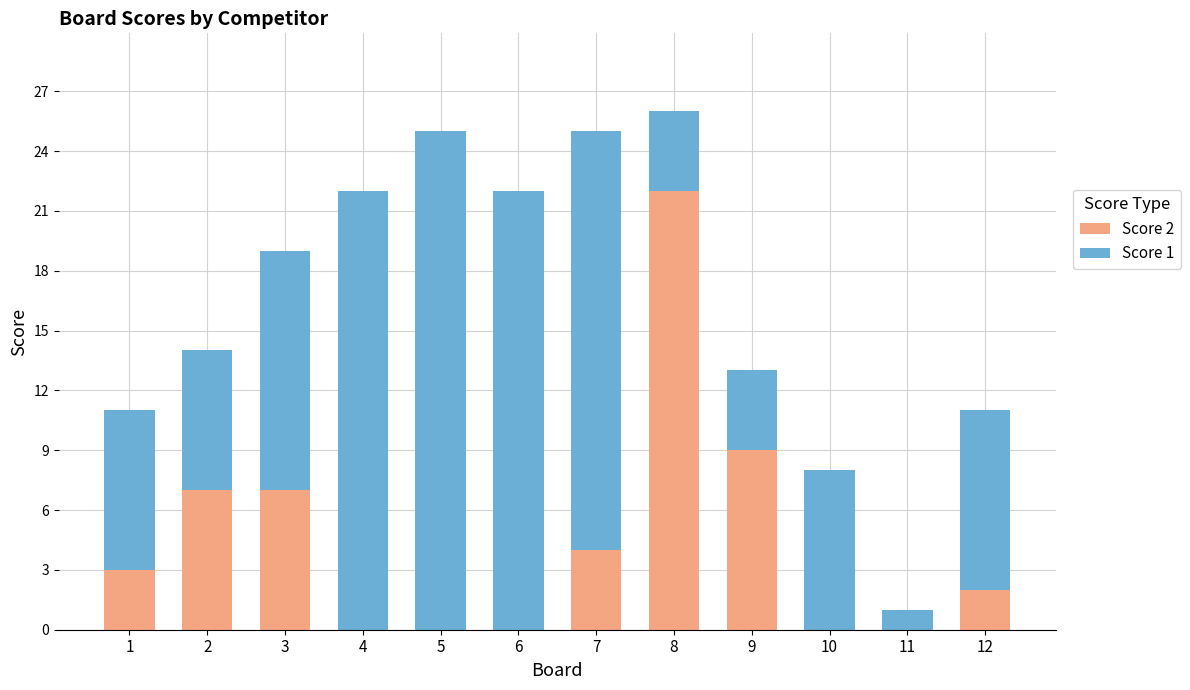

Is it true that Score 2 equals 22 at 8?

True